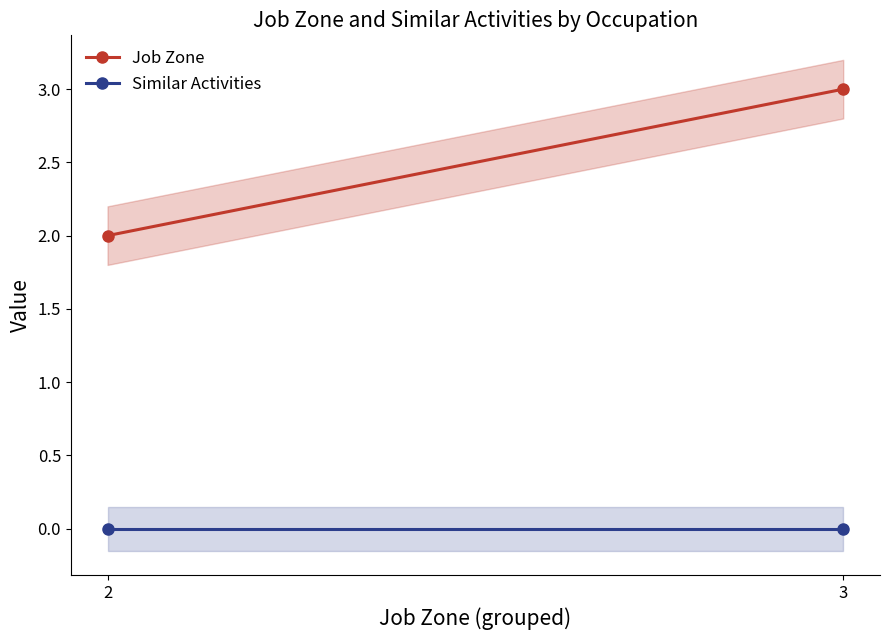

Which series has the largest range (max minus min)?

Job Zone